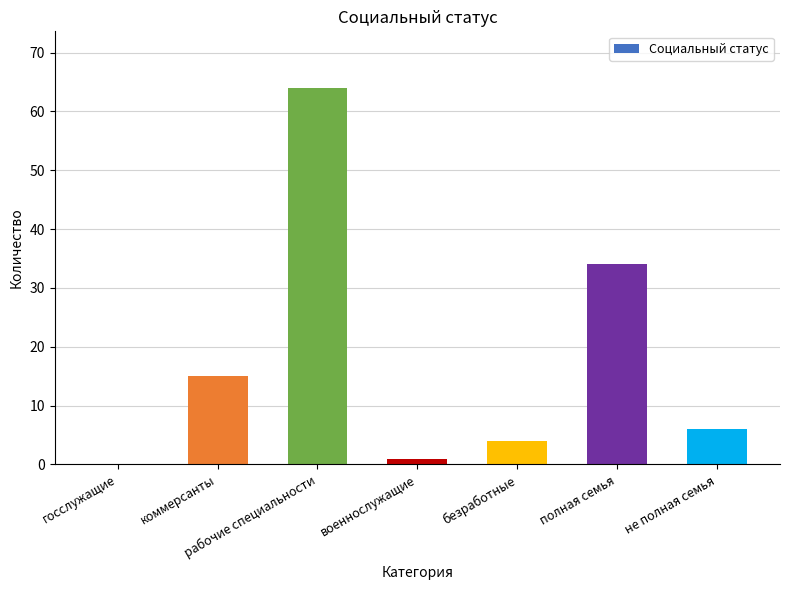

How many positive values are there?

6